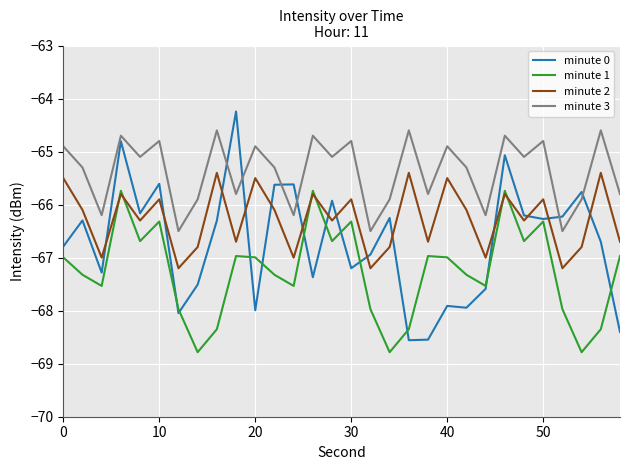

How many intersections are there between minute 0 and minute 2?

14